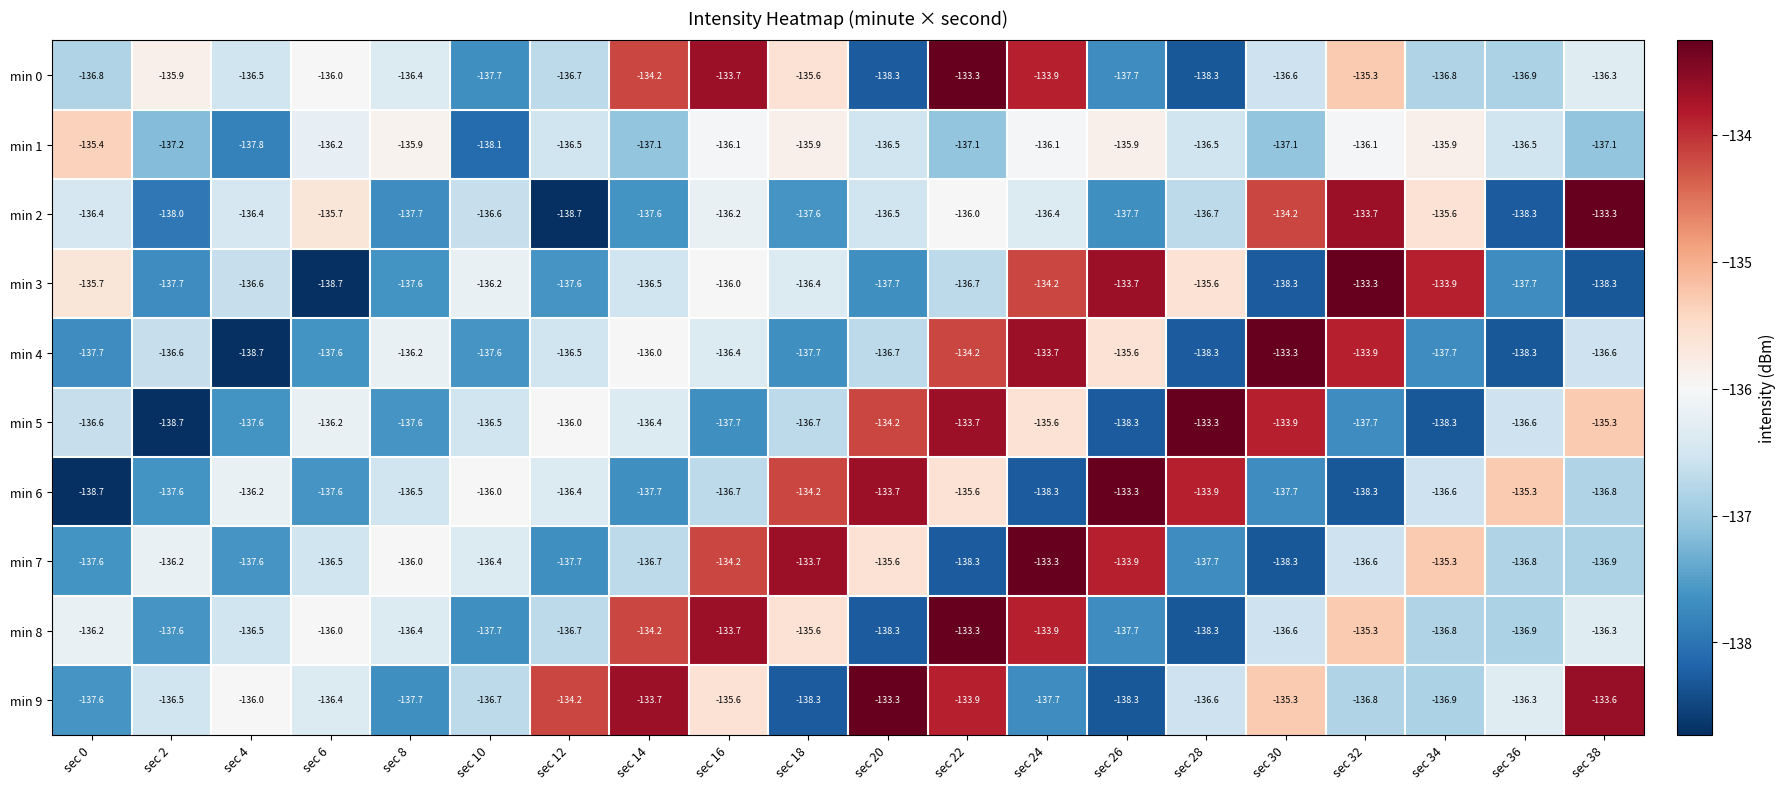

What is the difference between the highest and lowest values at sec 24?

5.0